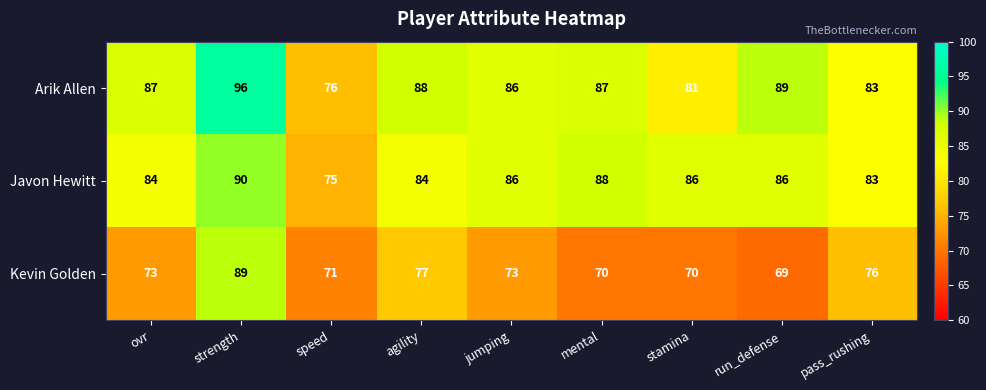

What is the difference between the maximum and minimum values in the Kevin Golden series?

20